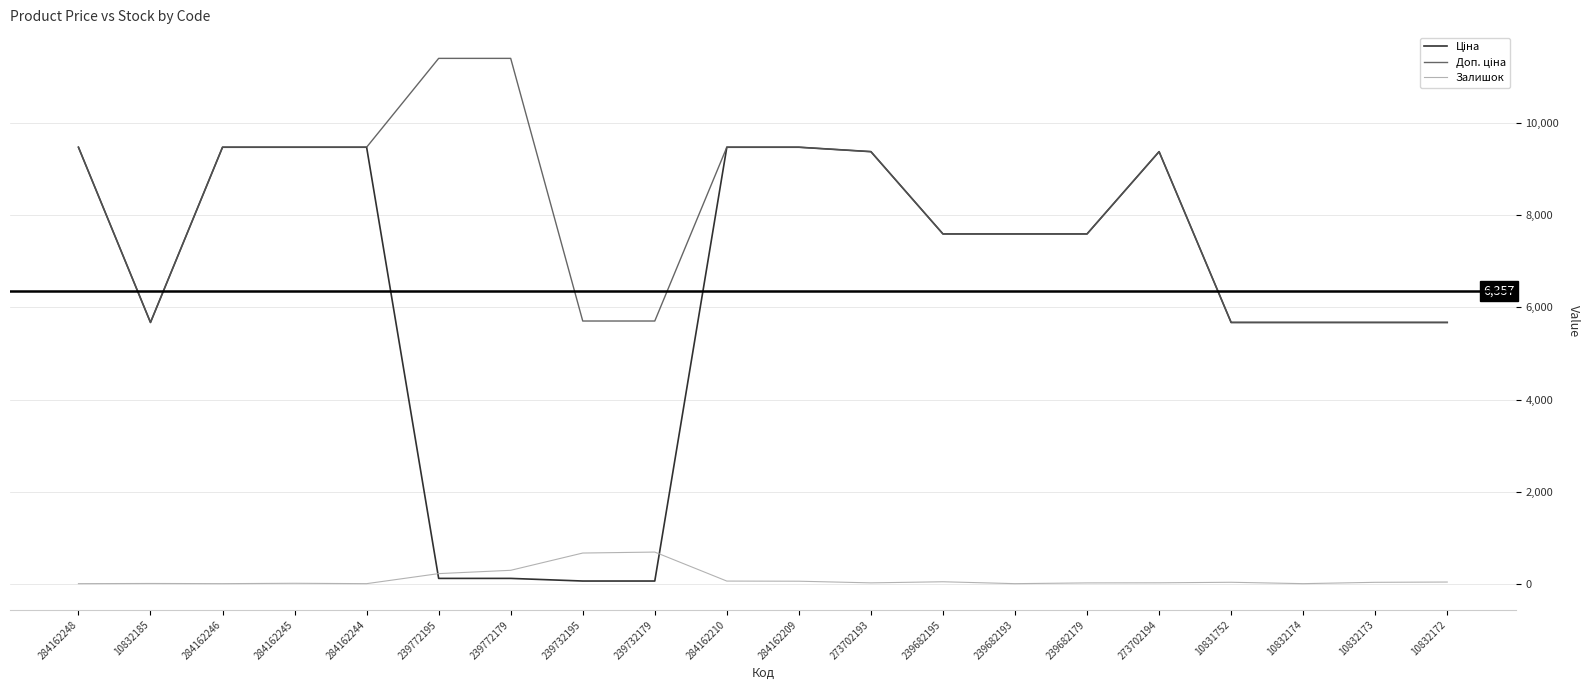

Is it true that Залишок equals 0.0 at 10832174?

True